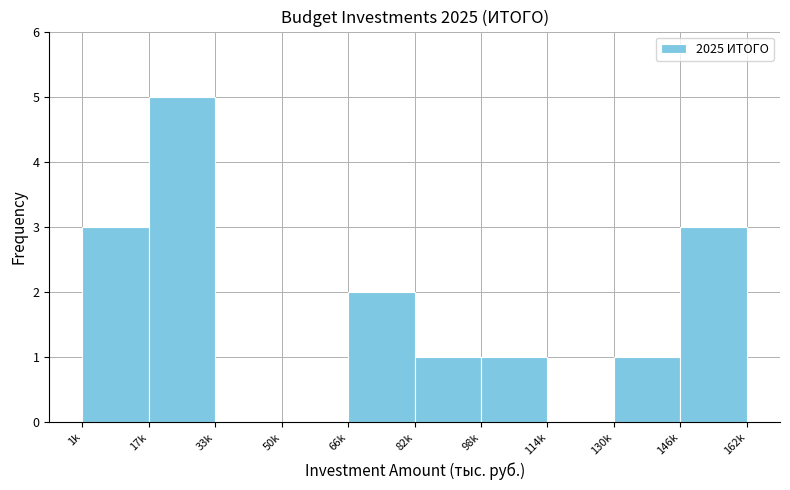

Reading left to right, extract all data points from this chart.

1k=3	17k=5	33k=0	50k=0	66k=2	82k=1	98k=1	114k=0	146k=1	162k=3